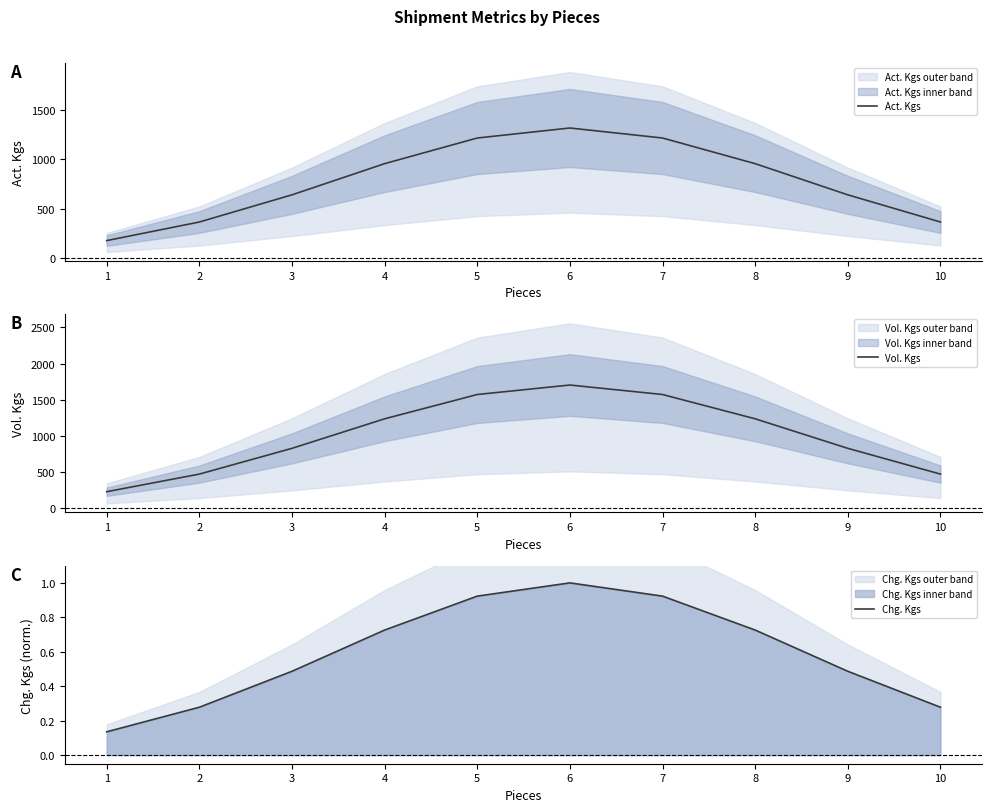

Is this an area chart (filled region under the line)?

No